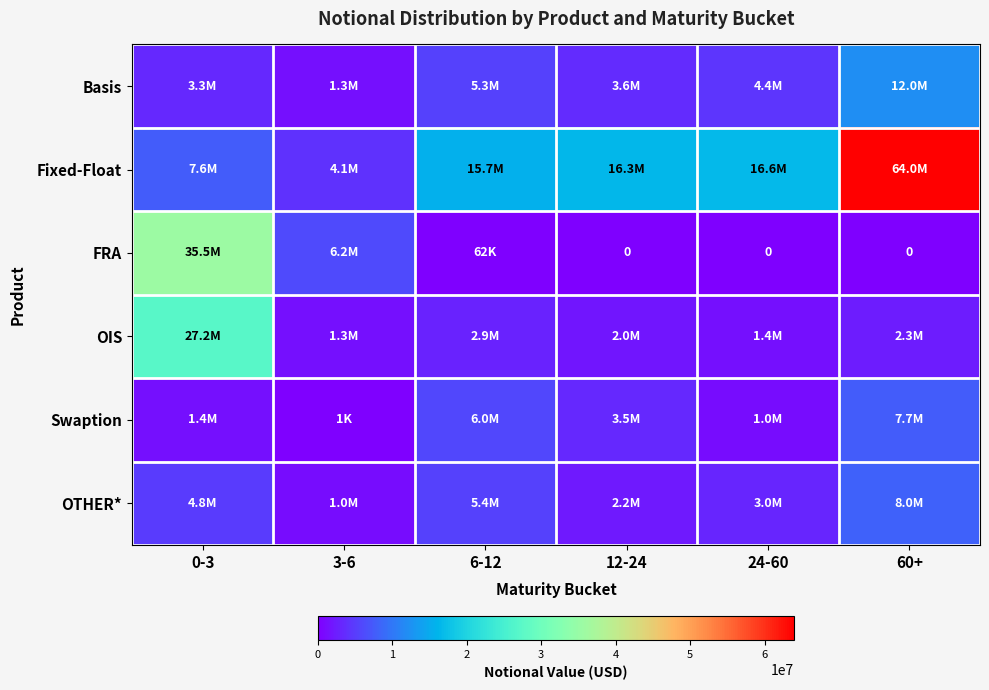

How many values in the Basis series exceed 4413144?

2